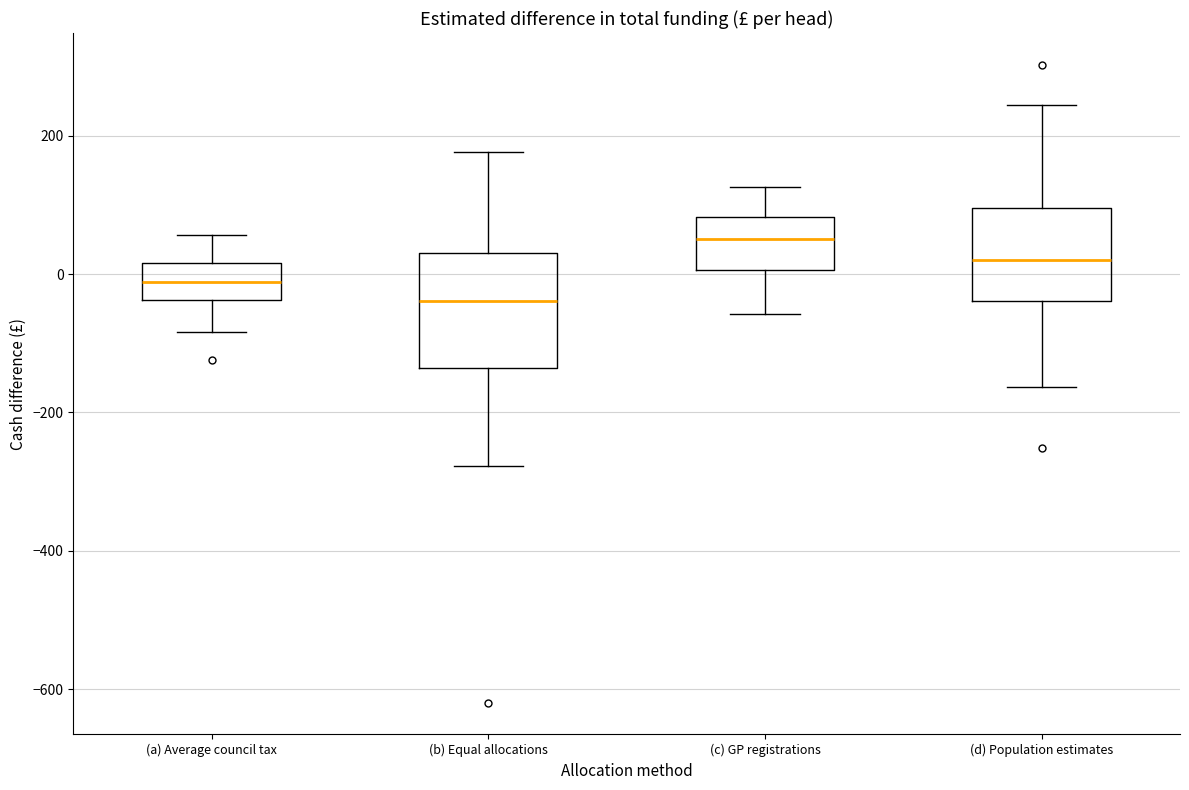

Which box's median line is the highest?

(c) GP registrations